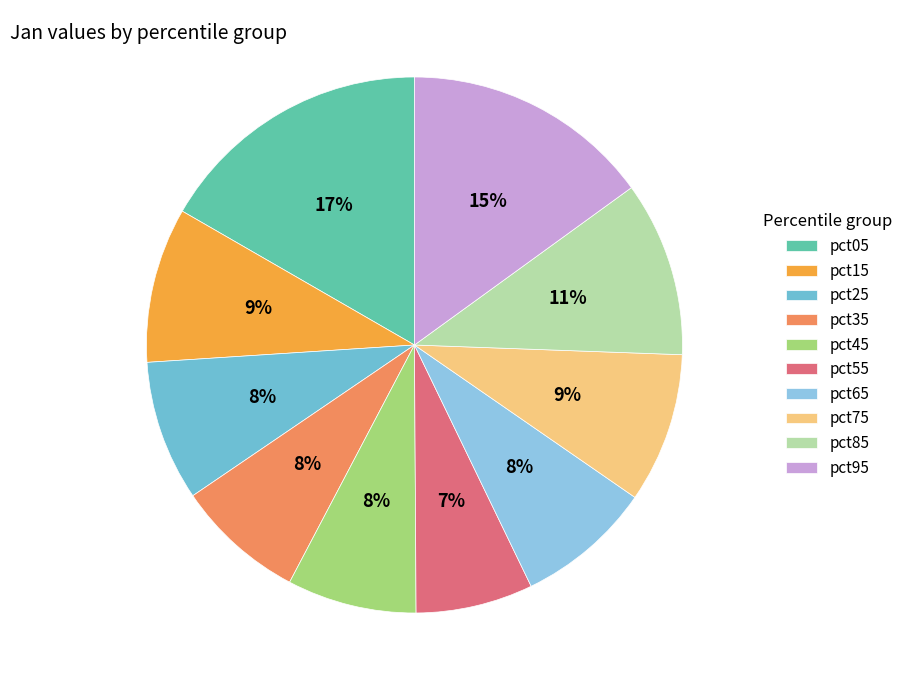

Does pct65 represent more than half of the total?

No